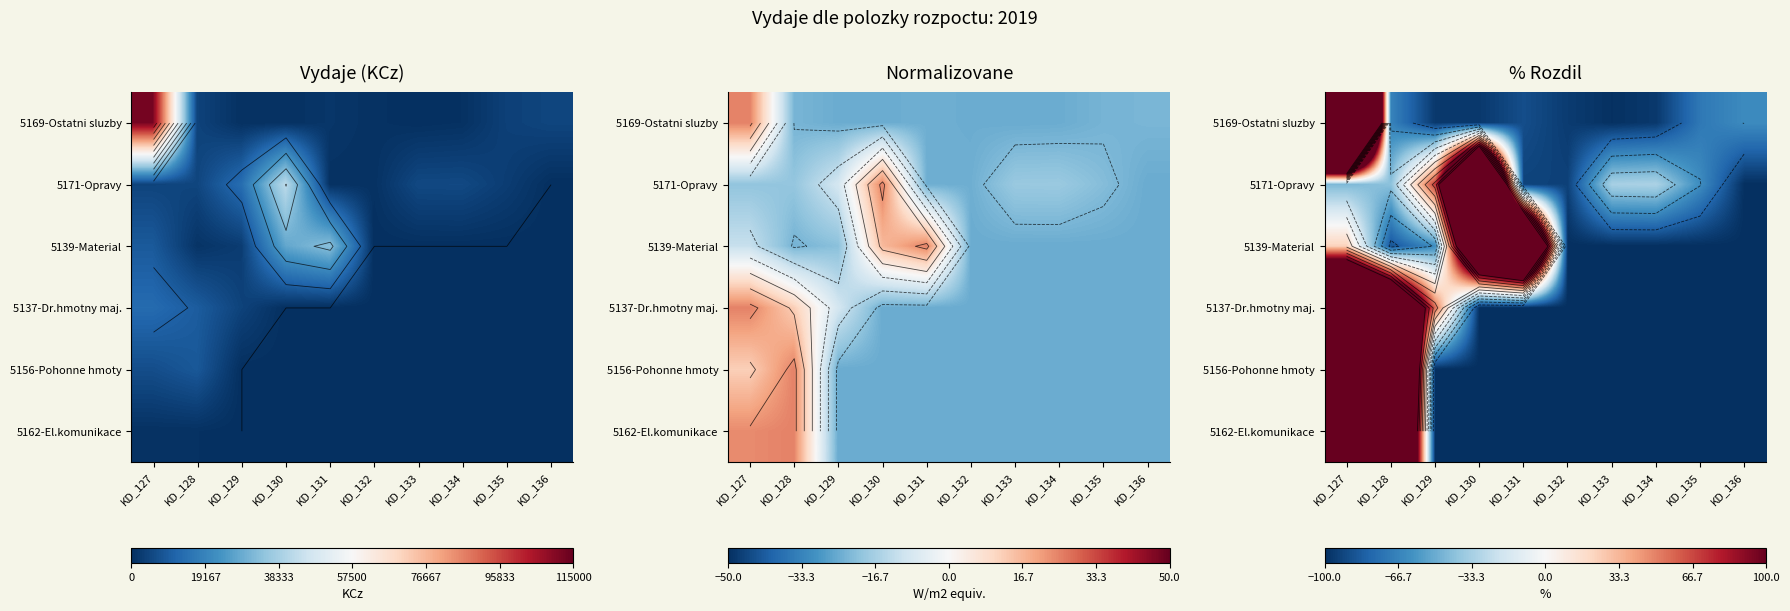

What is the approximate value of 5156-Pohonne hmoty at KD_136?

-100.0